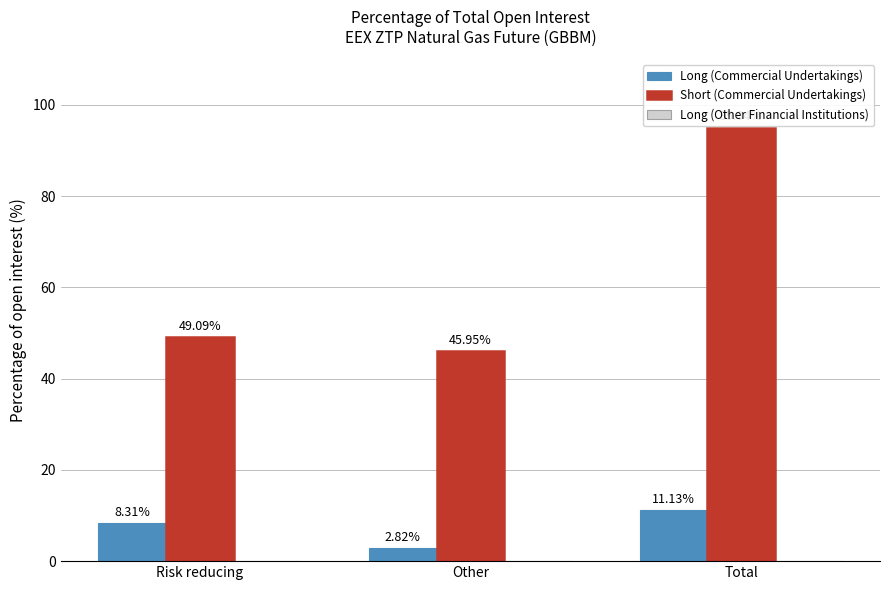

What is the average value of the Long (Commercial Undertakings) series?

7.4